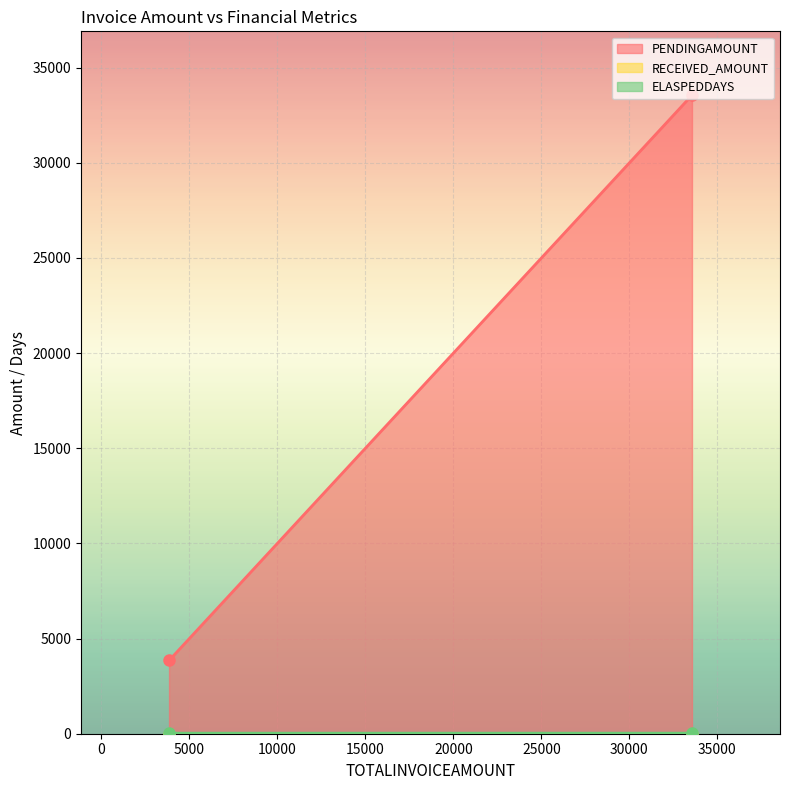

Is the value of PENDINGAMOUNT at 33554 greater than the value of RECEIVED_AMOUNT at 3848?

Yes